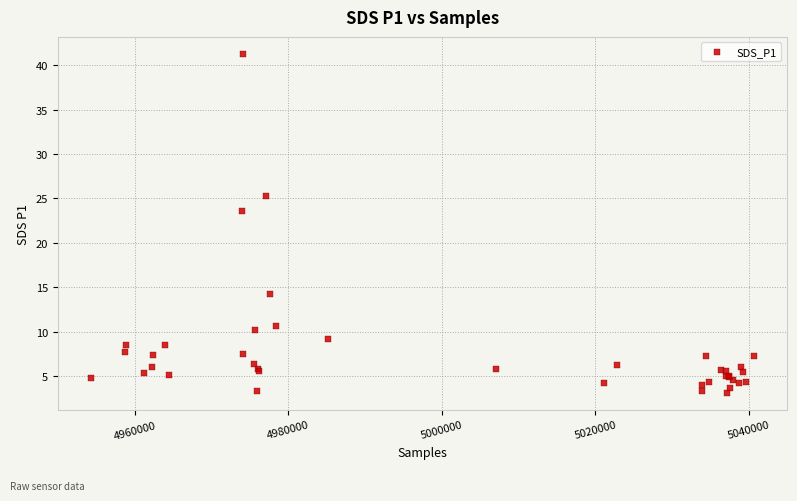

What Y value in the scatter plot is closest to 22?

23.6